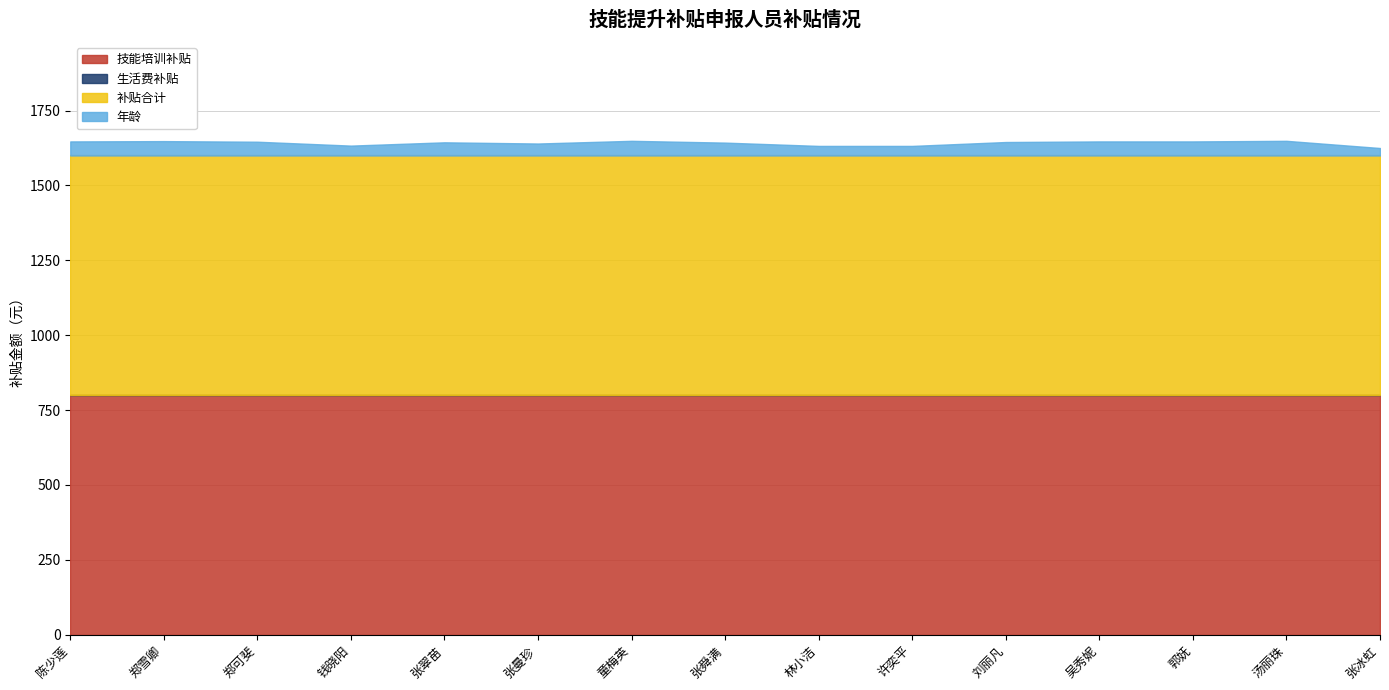

At how many categories does at least one series exceed 23?

15